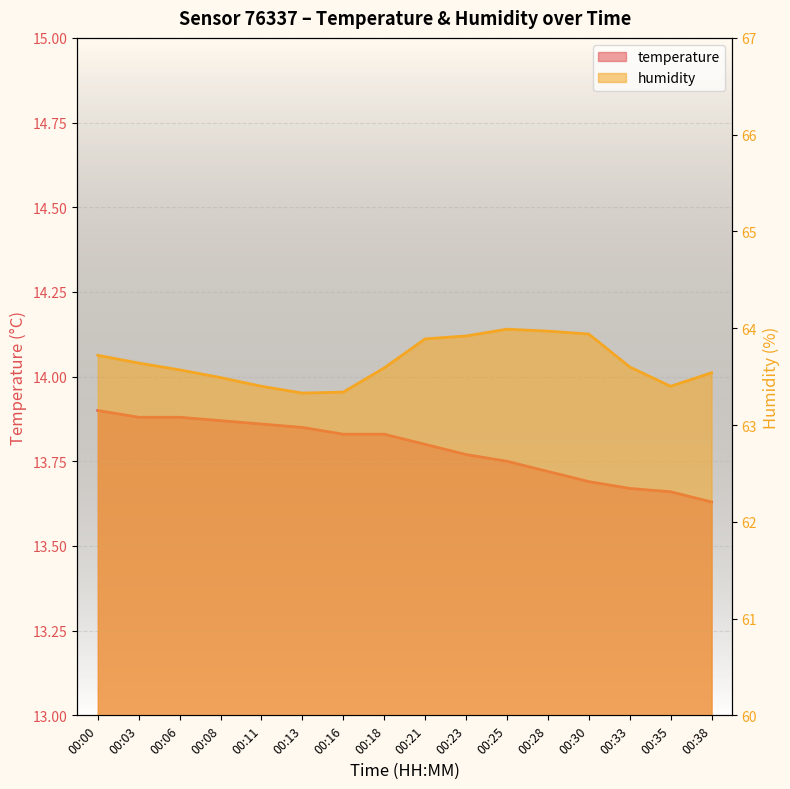

How many data points does each series have?

16